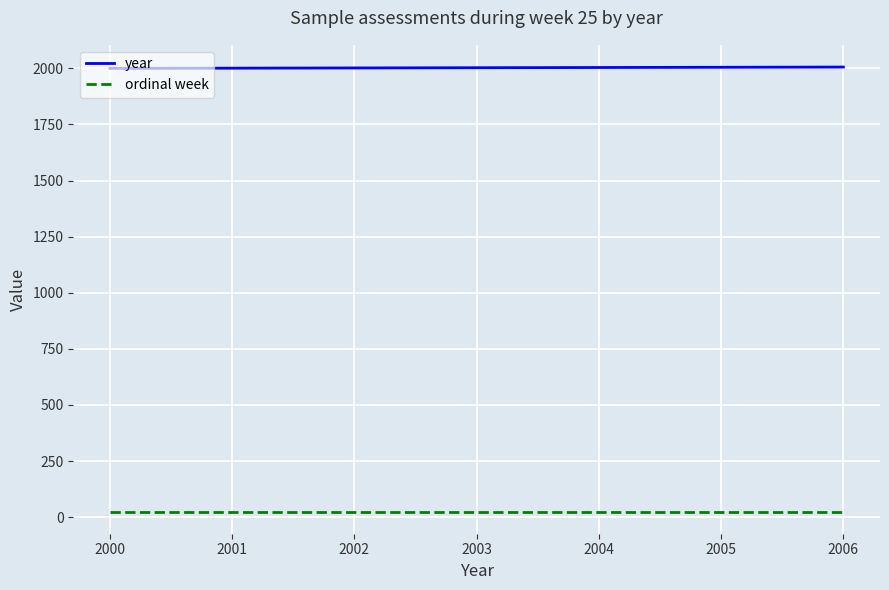

Rank the series by their maximum value, from highest to lowest.

year, ordinal week